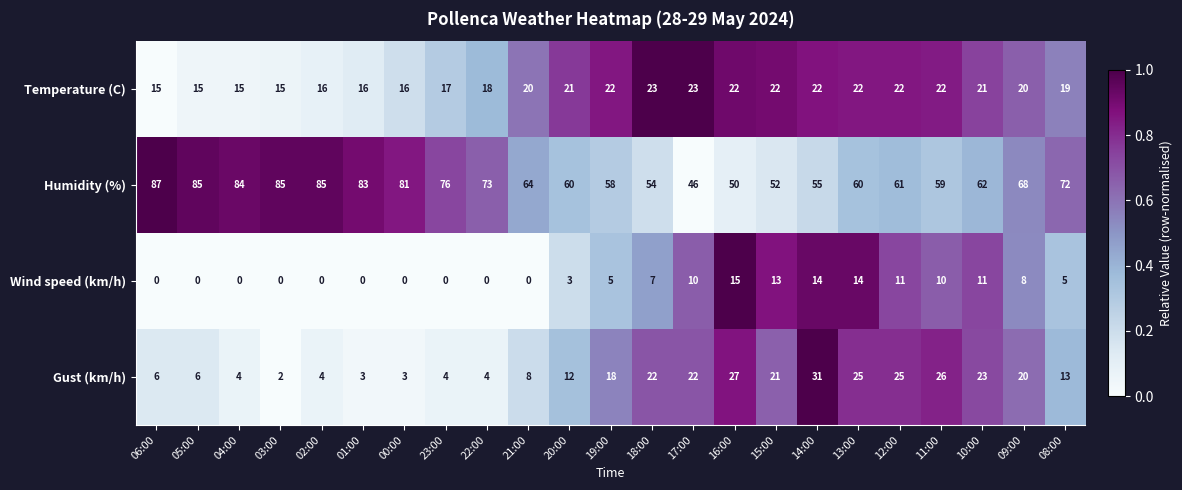

Rank the series at 08:00 from highest to lowest value.

Humidity (%), Temperature (C), Gust (km/h), Wind speed (km/h)